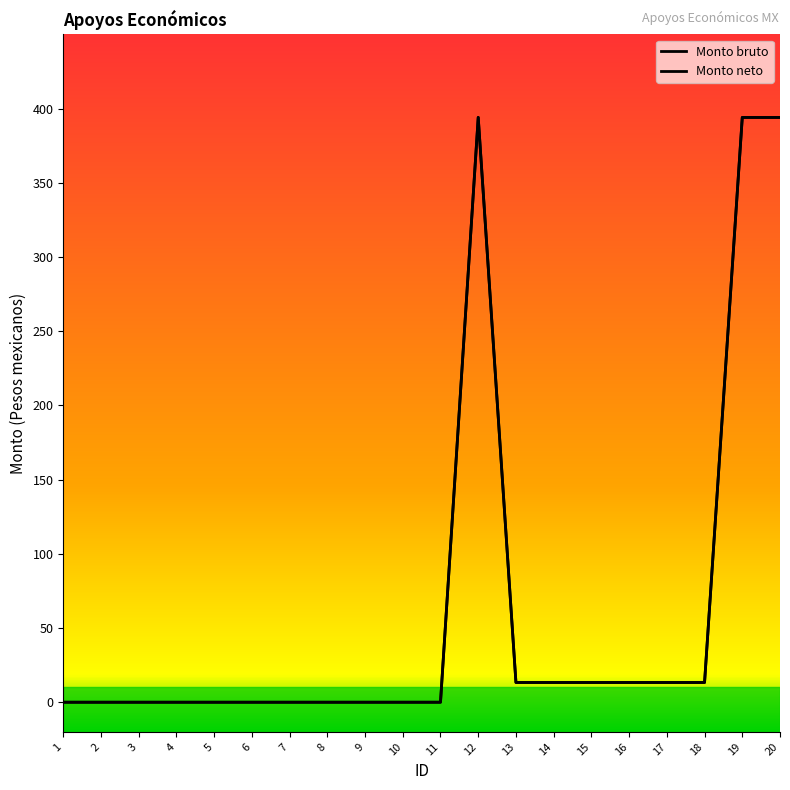

Does the chart have visible grid lines?

No